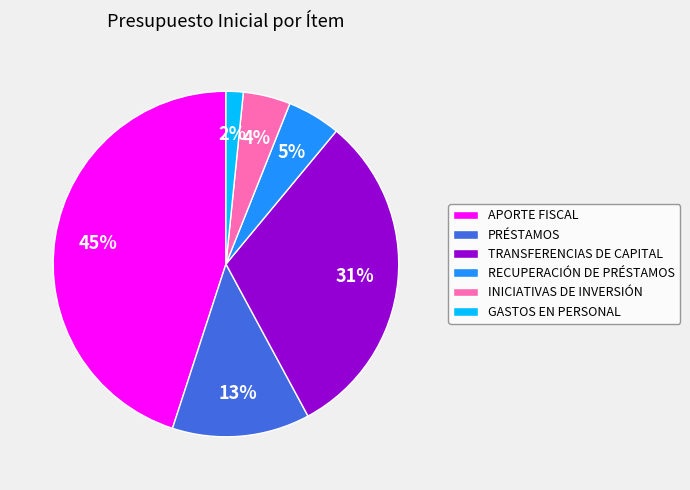

Is there any slice that represents more than half of the pie?

No